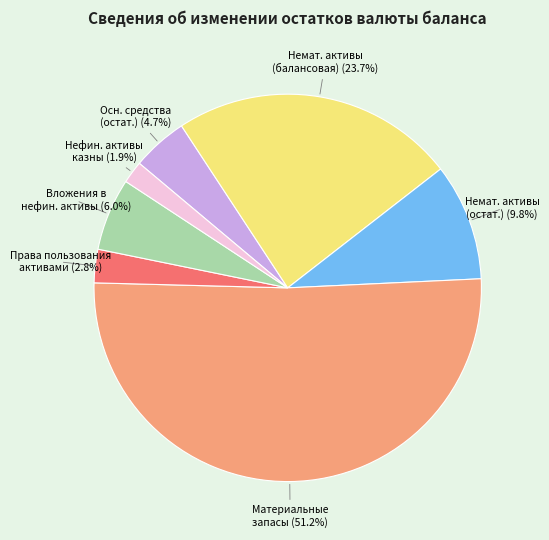

Is there any slice that represents more than half of the pie?

Yes